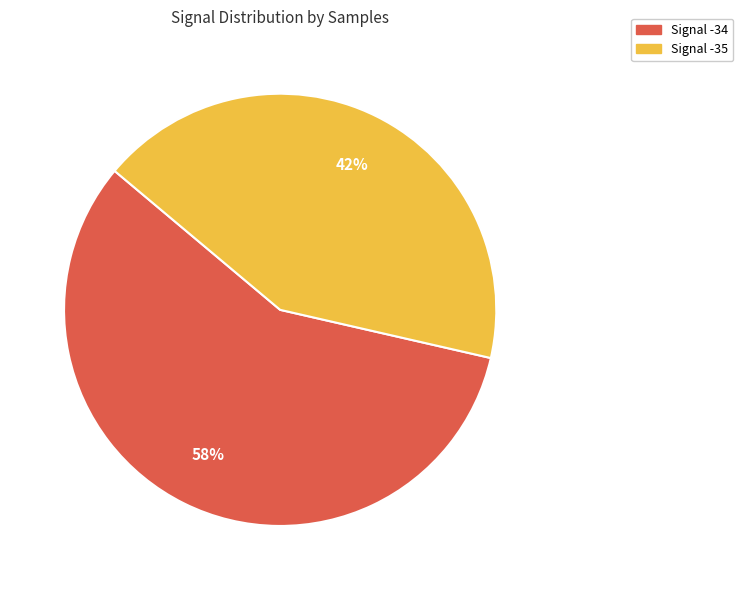

What is the ratio of the value at Signal -34 to the value at Signal -35?

1.4